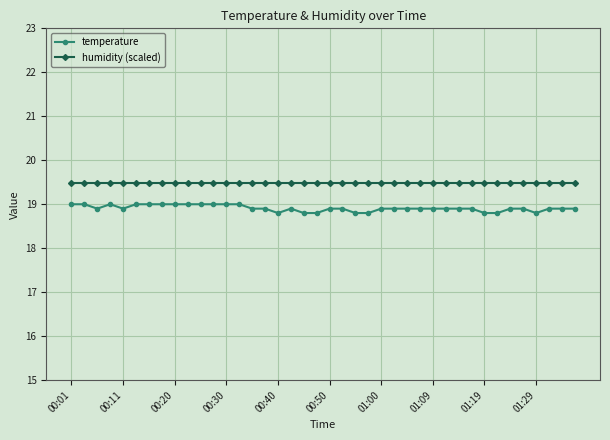

True or false: temperature and humidity (scaled) intersect in this chart.

False